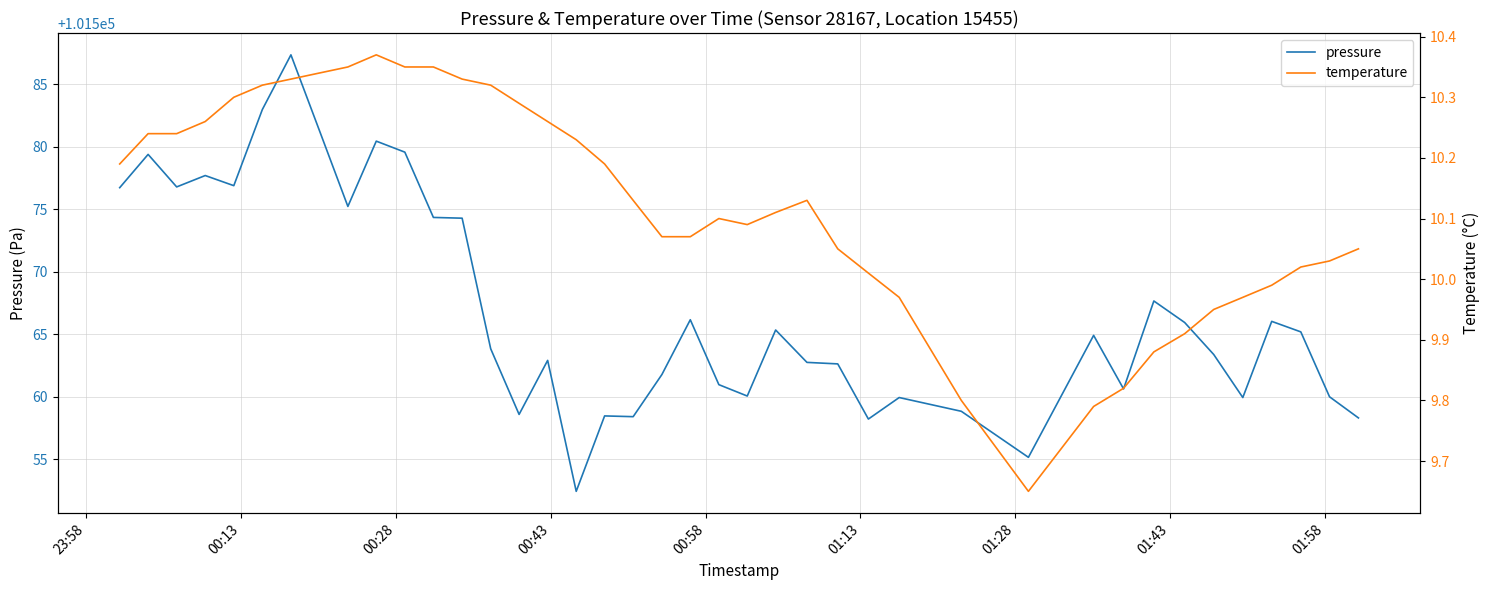

True or false: temperature and pressure cross at least once.

False